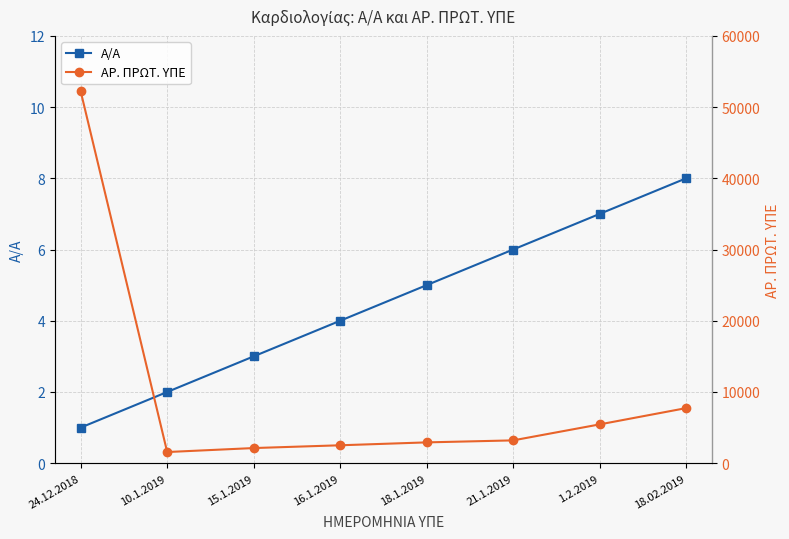

Where is ΑΡ. ΠΡΩΤ. ΥΠΕ nearest to the value 26882?

18.02.2019